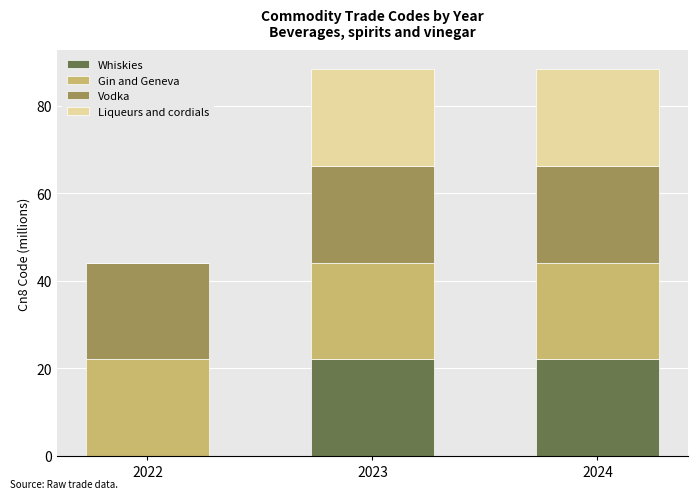

What is the total value across all series at 2023?

88.3